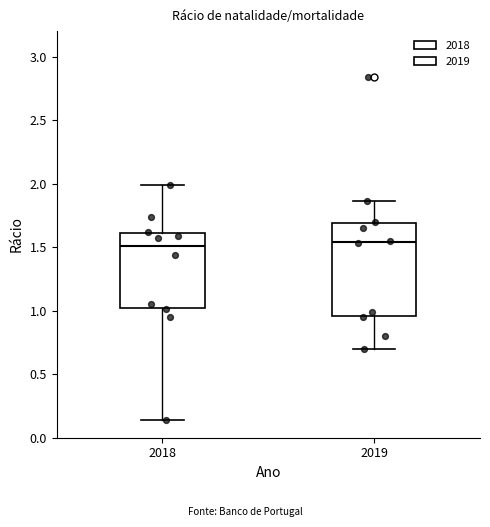

Which box is the tallest, from its lower edge to its upper edge?

2019